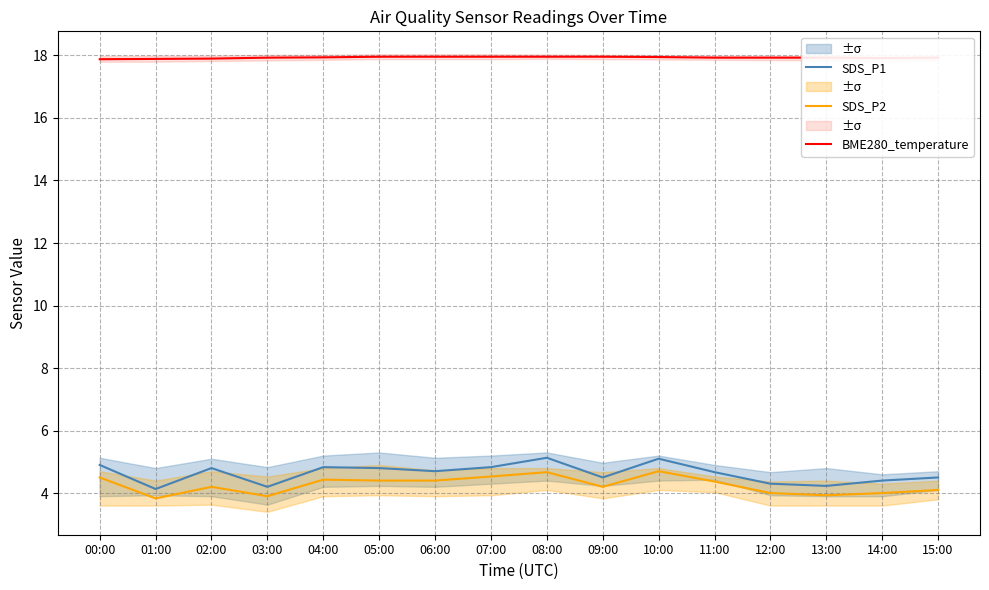

Which series has the largest total across all categories?

BME280_temperature